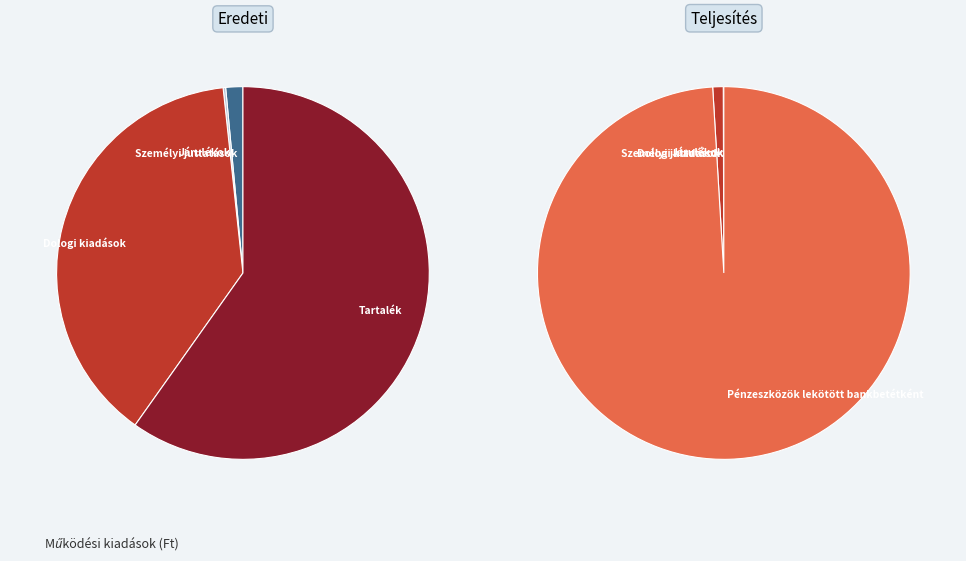

Which category accounts for the majority?

Pénzeszközök lekötött bankbetétként